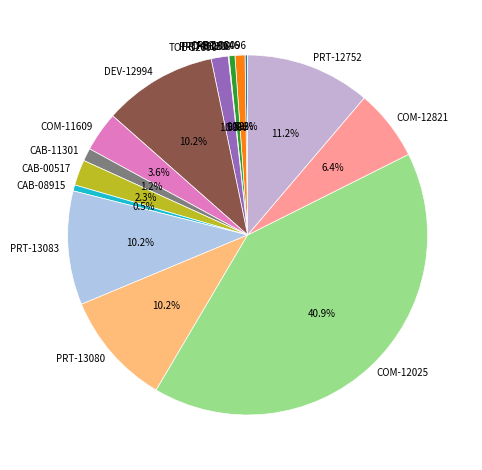

Between CAB-08915 and PRT-13083, which is larger?

PRT-13083